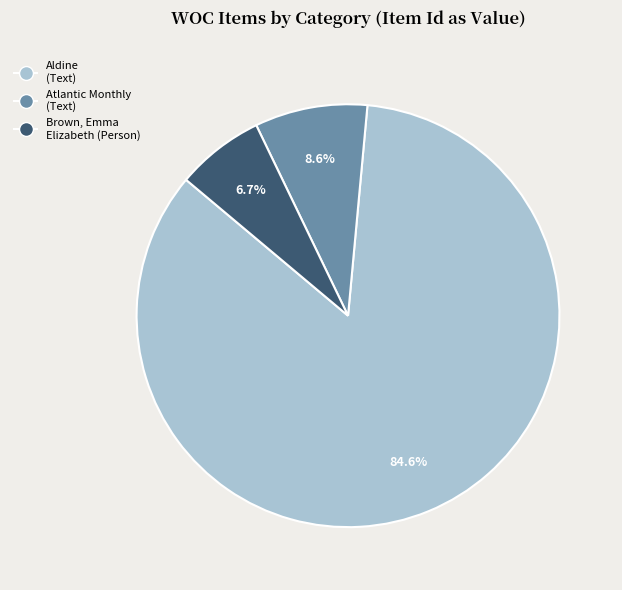

Combined, what portion of the pie is Atlantic Monthly (Text) and Aldine (Text)?

93.3%